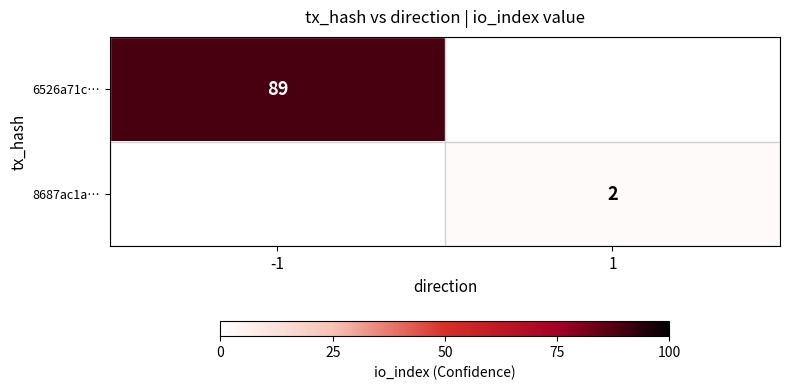

True or false: 6526a71c… has a value of 26 at -1.

False